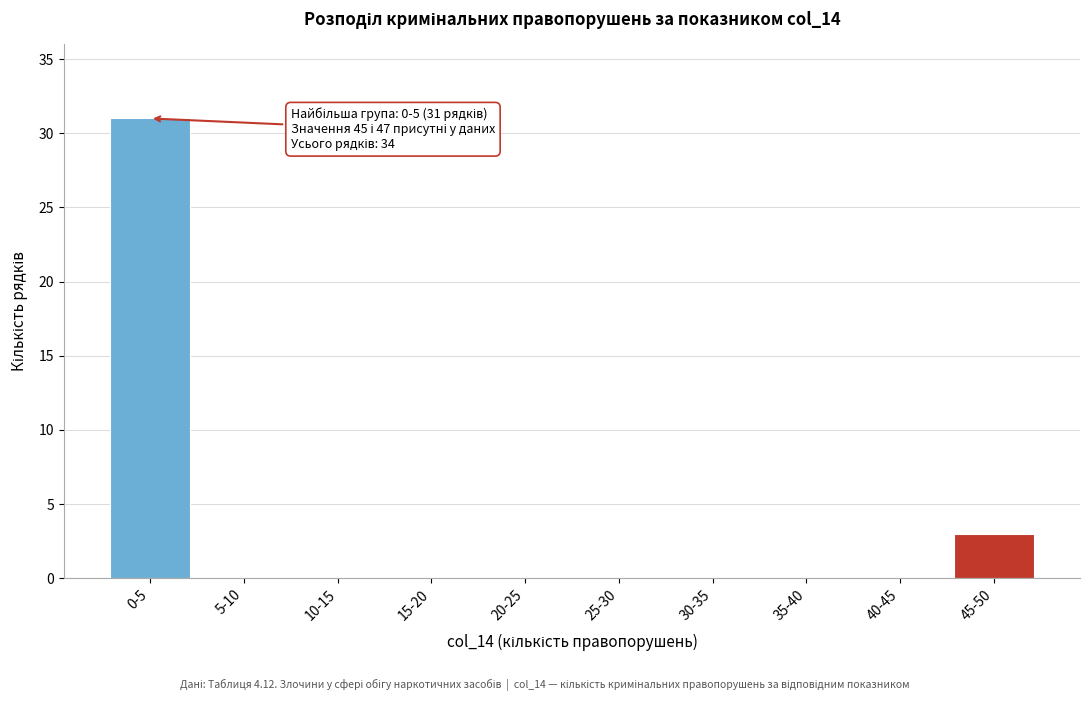

Reading left to right, extract all data points from this chart.

0-5=31	5-10=0	10-15=0	15-20=0	20-25=0	25-30=0	30-35=0	35-40=0	40-45=0	45-50=3